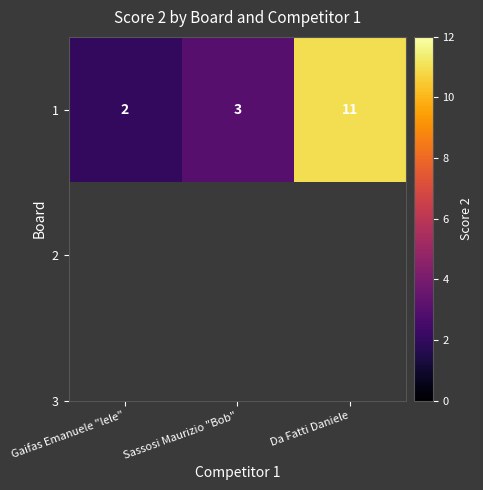

What value does the data have at Gaifas Emanuele "lele"?

2